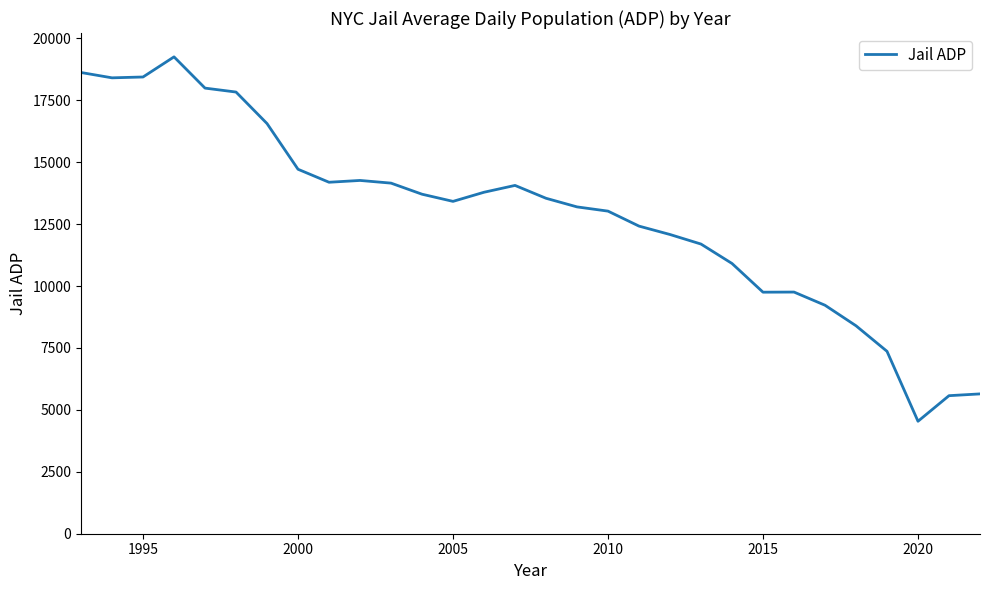

What is the sum of all values?

386570.3